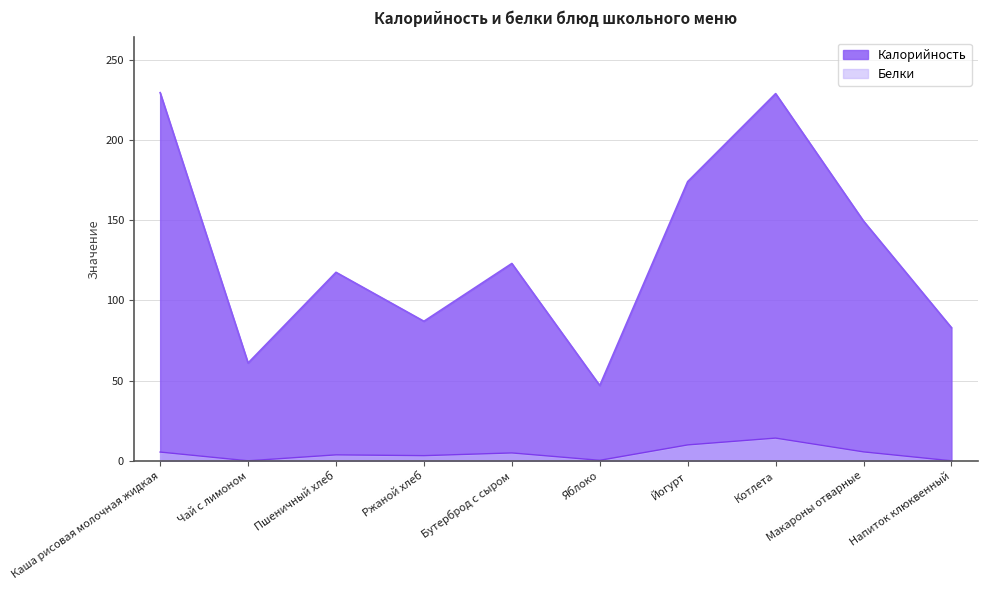

In Белки, how many points are higher than both neighbors (excluding endpoints)?

3